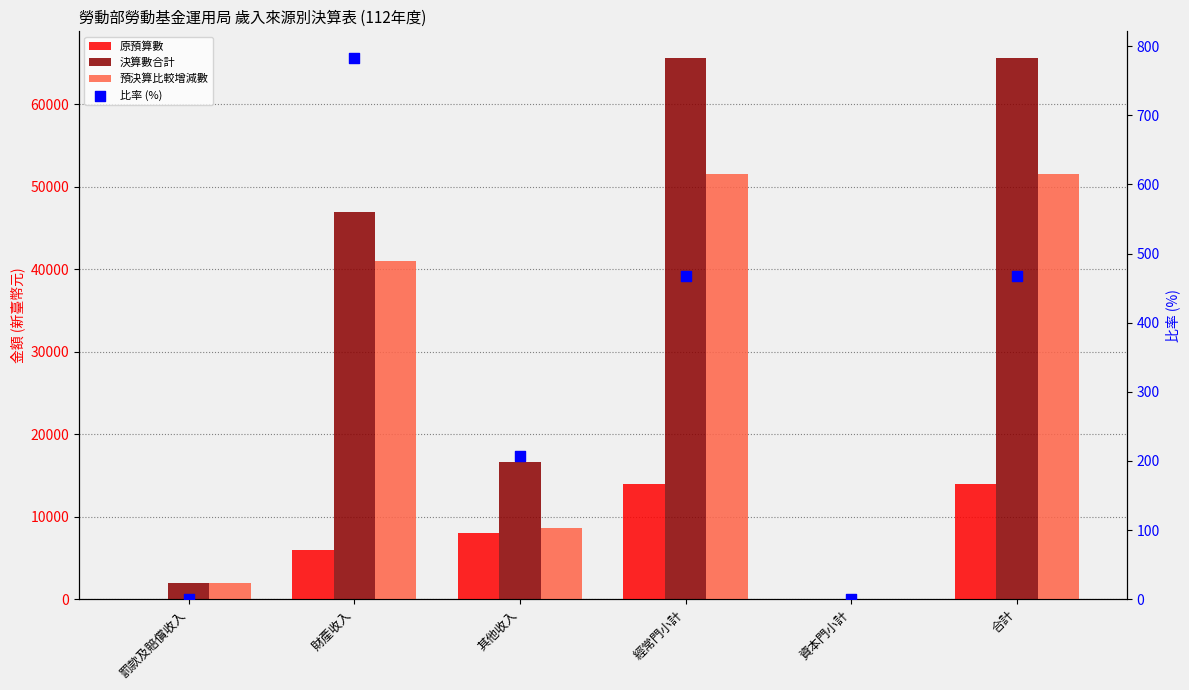

Is the value of 比率 (%) at 資本門小計 greater than the value of 預決算比較增減數 at 經常門小計?

No